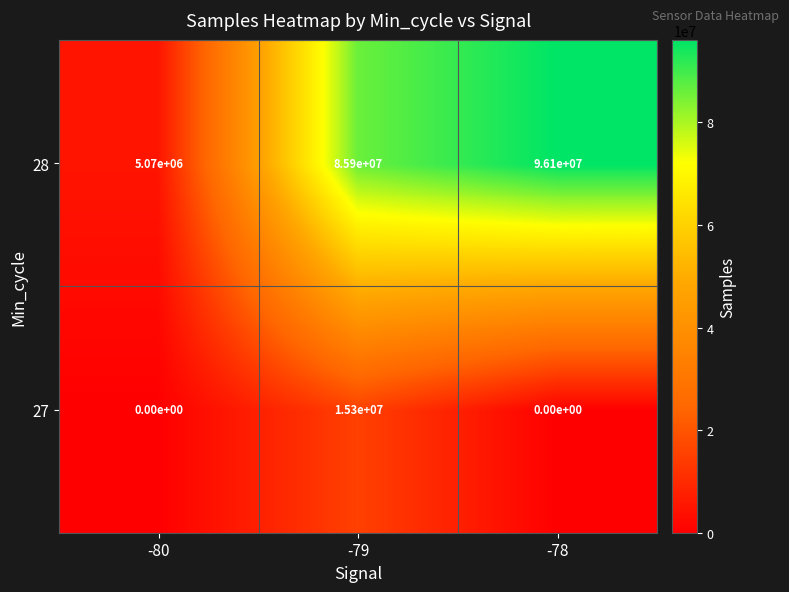

What is the difference between the highest and lowest values at -80?

5070000